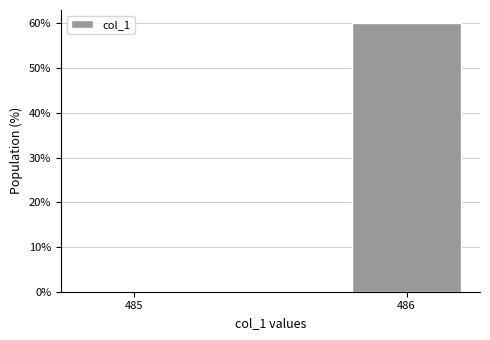

Reading left to right, what are all the values shown in this chart?

485=0	486=60